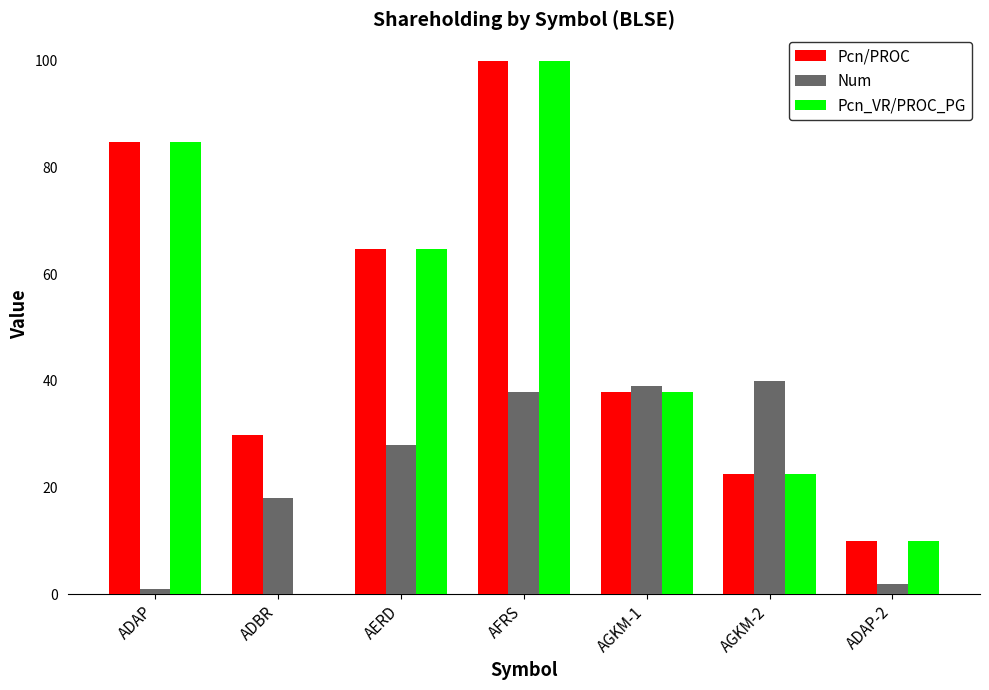

The value of Num at AFRS is 38.0. True or false?

True